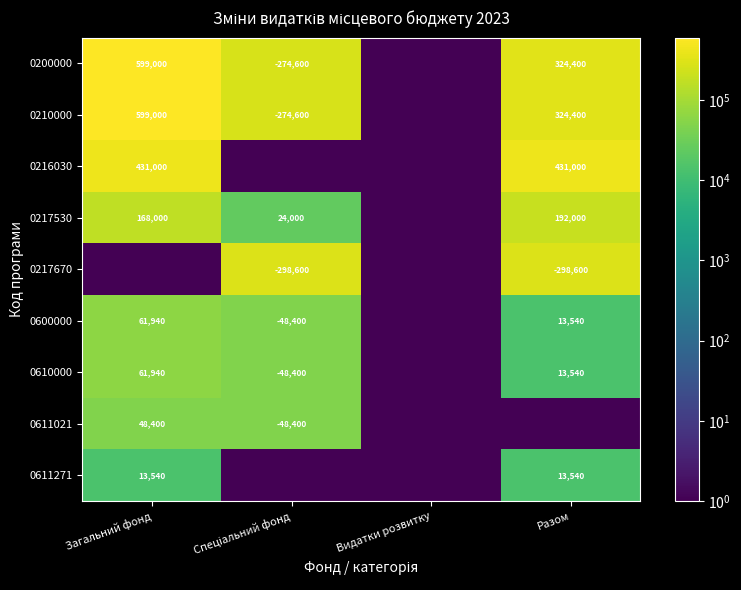

Is it true that 0600000 equals 13540 at Разом?

True